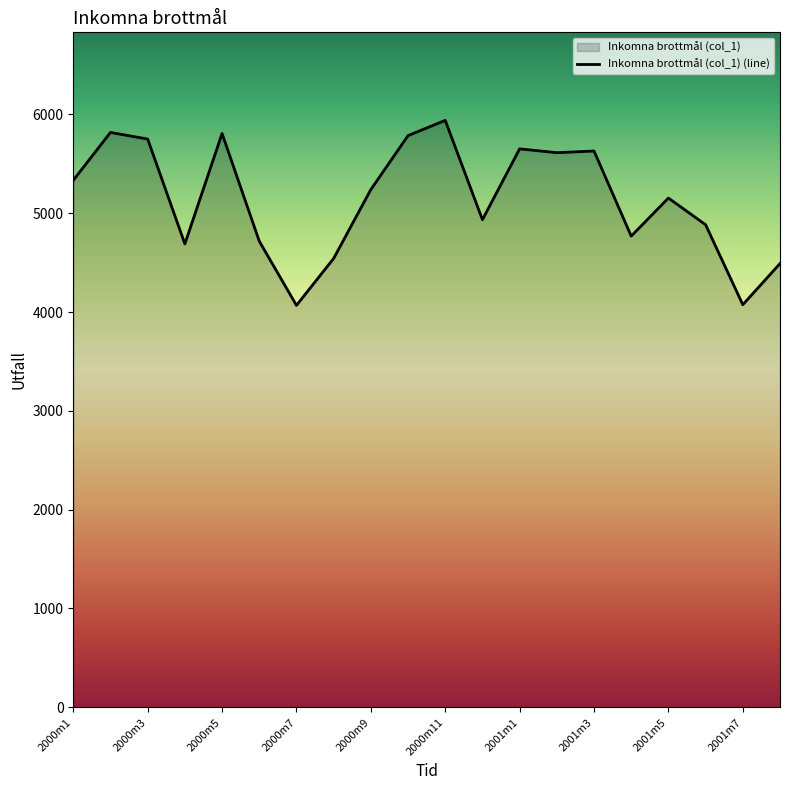

Which category has the highest value across all series?

2000m11